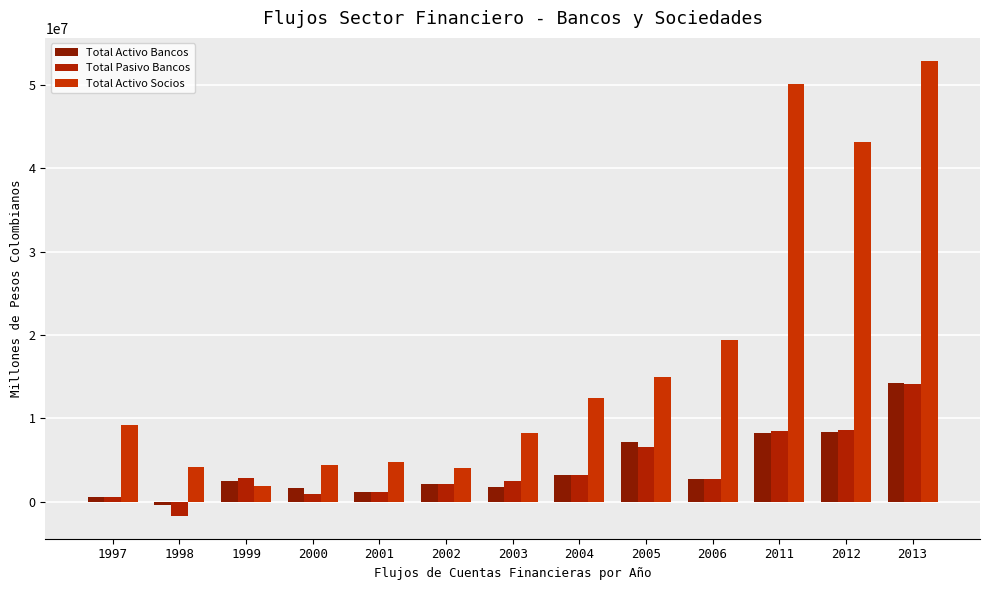

Read the Total Activo Socios value at 2013, to the nearest 10.

52951900